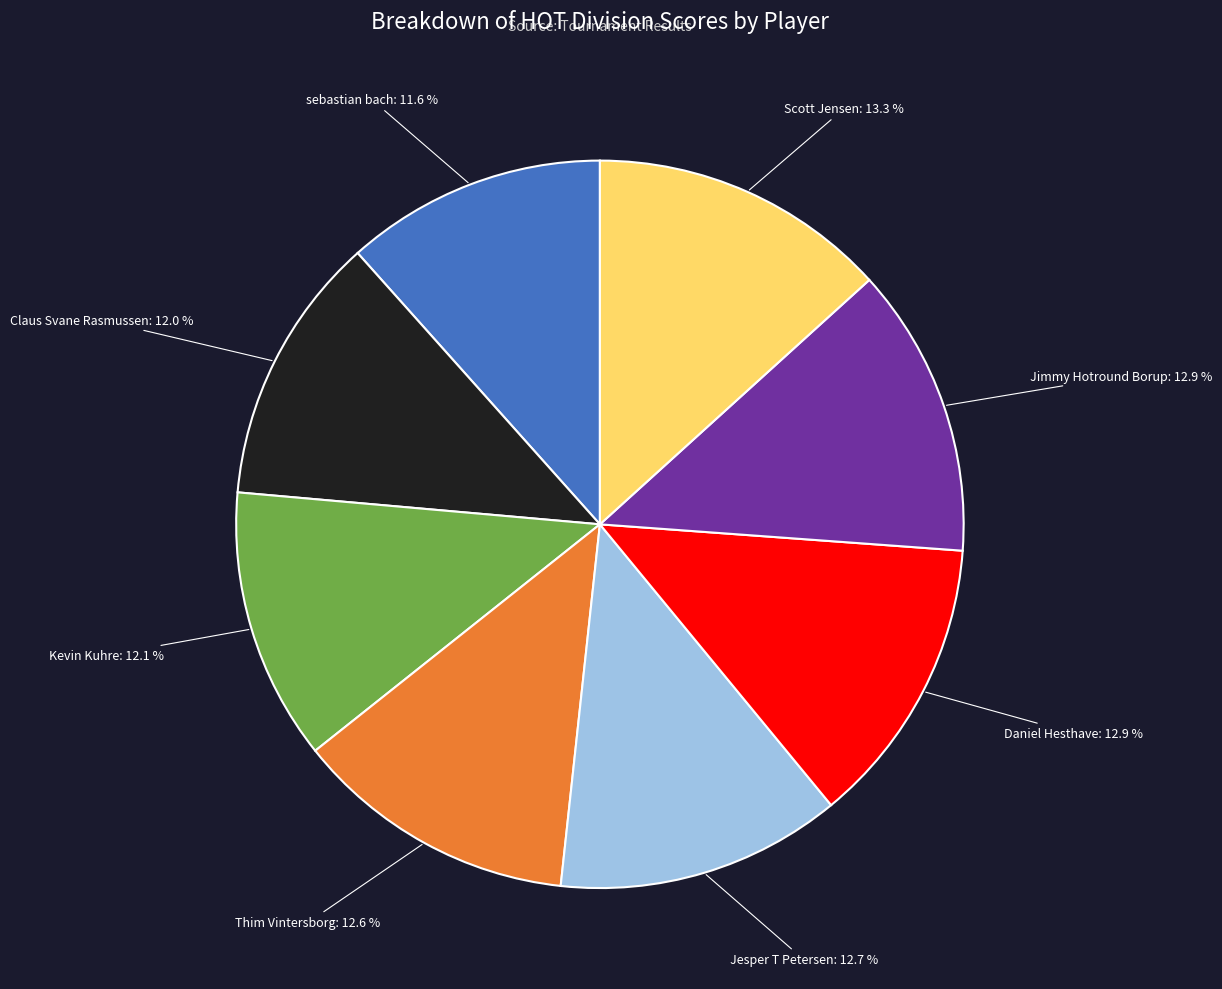

To the nearest percent, what percentage of the pie is Kevin Kuhre?

12%